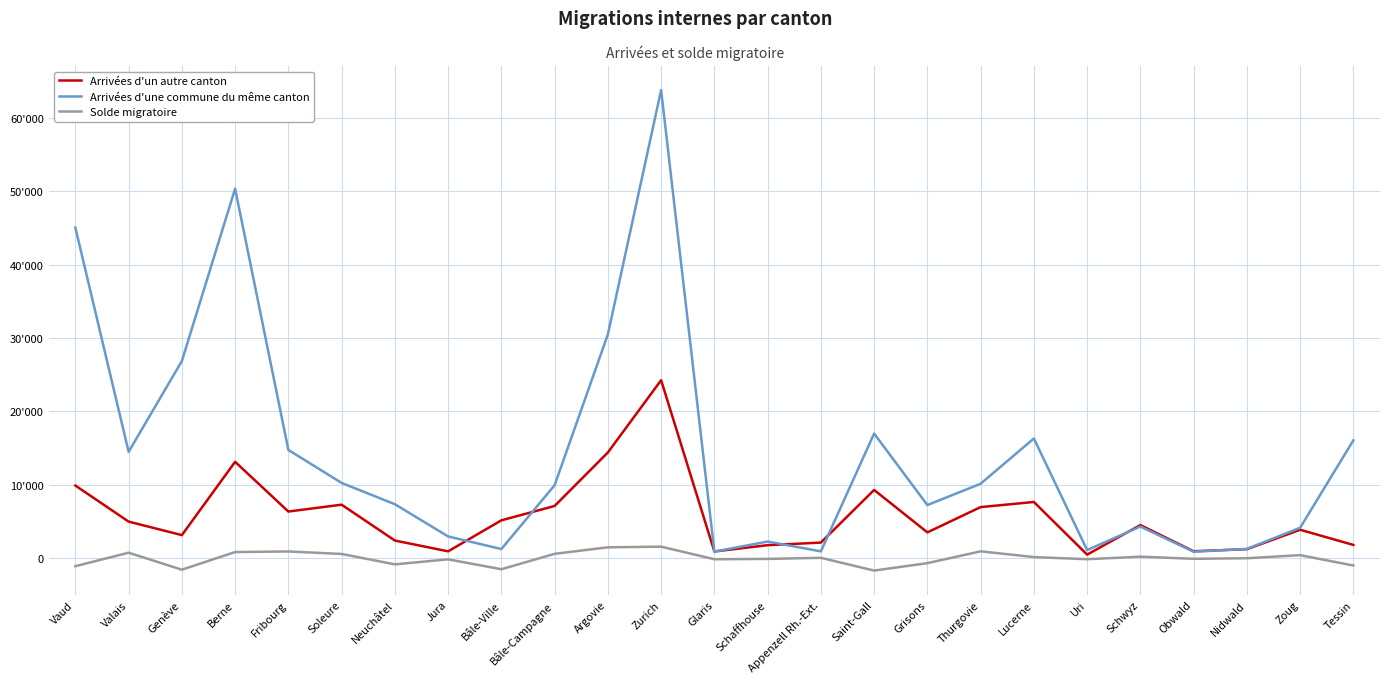

True or false: Arrivées d'une commune du même canton and Solde migratoire cross at least once.

False